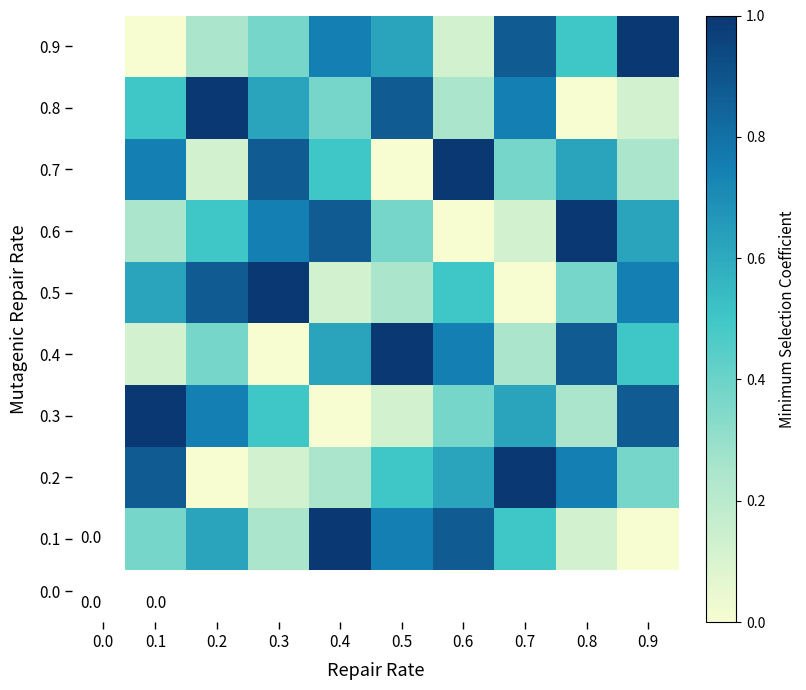

At 0.3, list the series in order from smallest to largest.

0.4, 0.2, 0.1, 0.9, 0.3, 0.8, 0.6, 0.7, 0.5